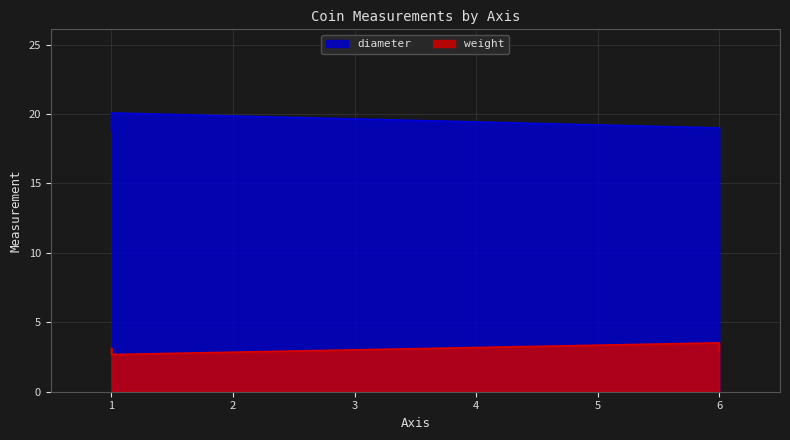

Which series changed the most between 6 and 1?

diameter